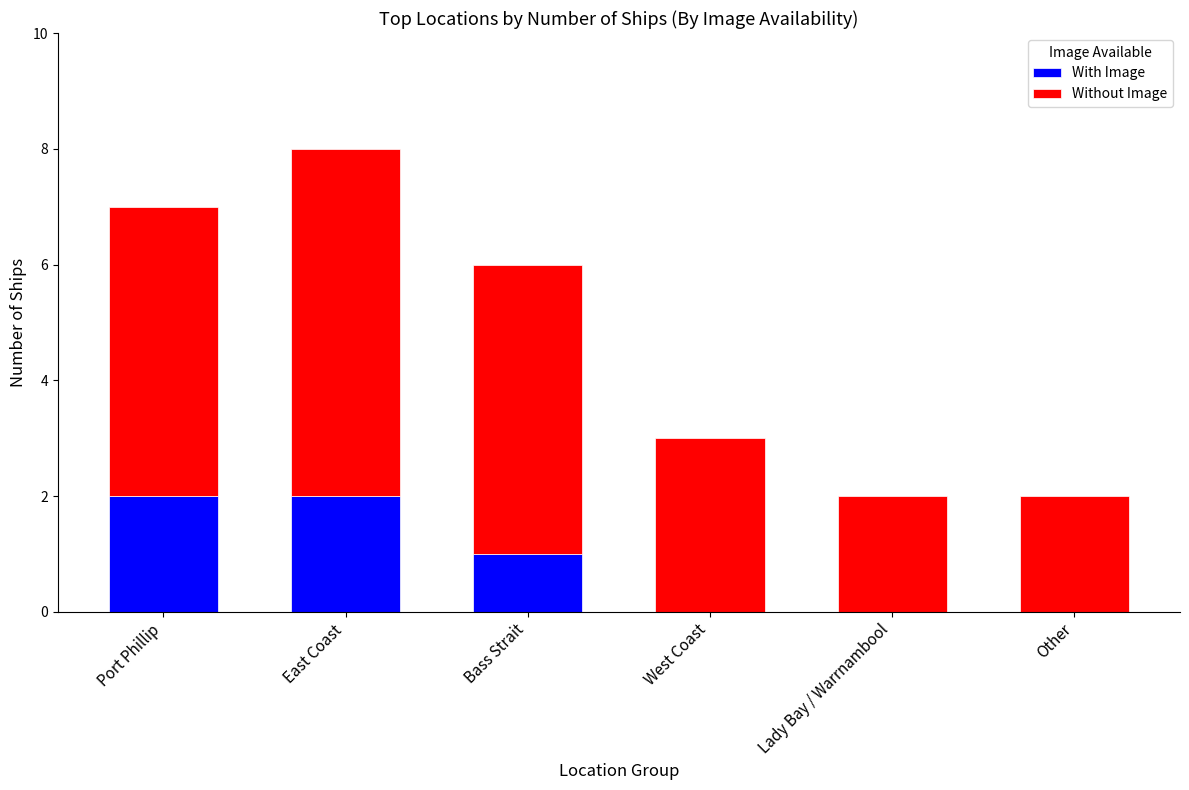

Reading left to right, list the values for the With Image series.

Port Phillip=2	East Coast=2	Bass Strait=1	West Coast=0	Lady Bay / Warrnambool=0	Other=0